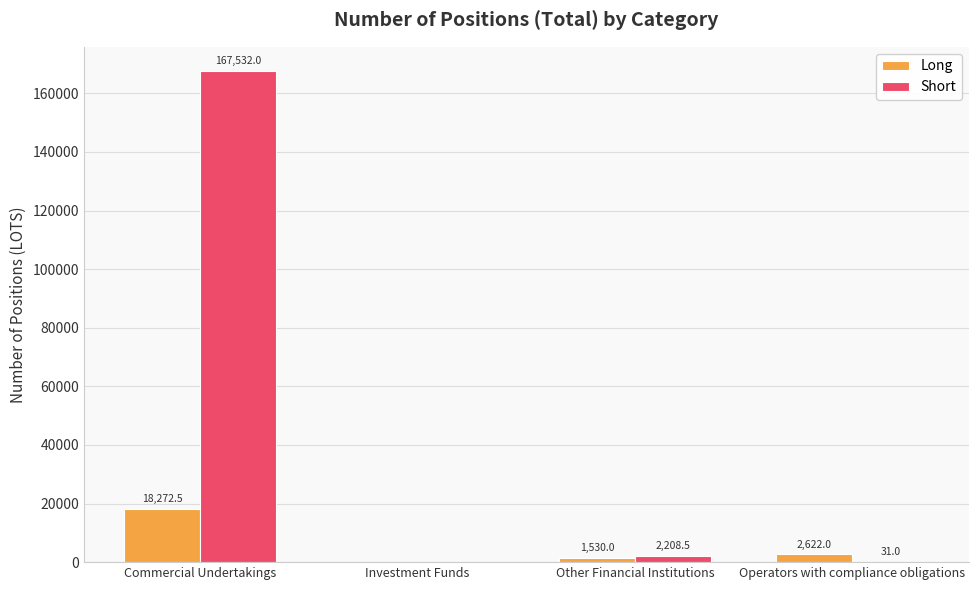

What is the sum of all Short values?

169771.5